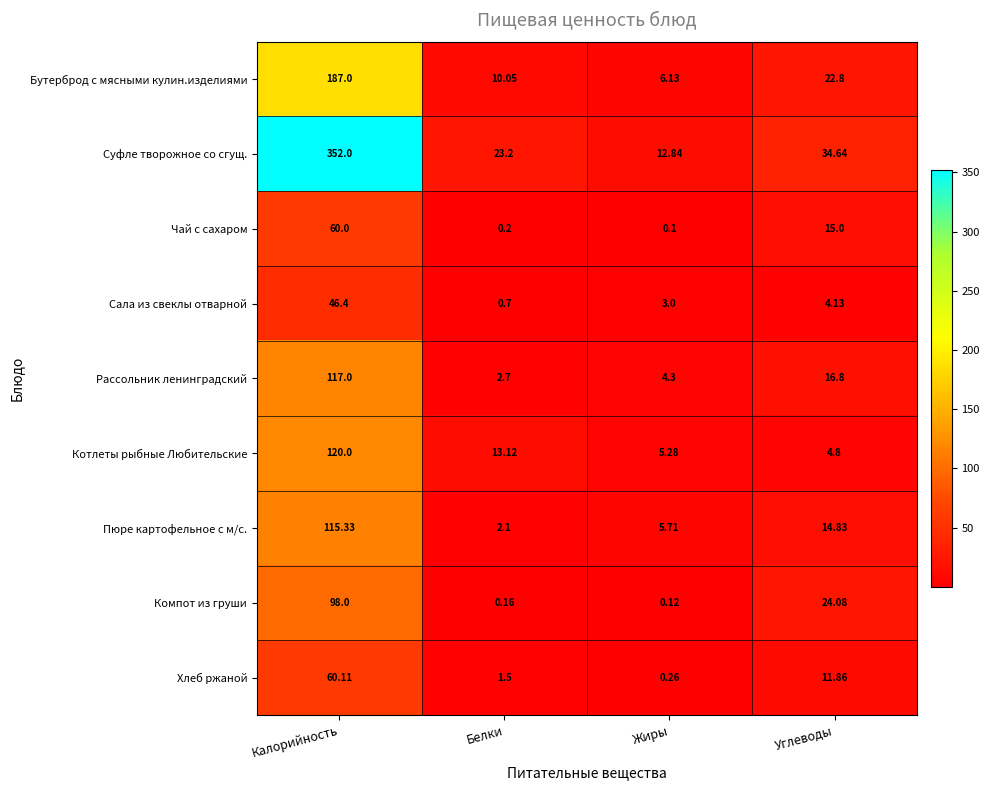

At Углеводы, list the series in order from largest to smallest.

Суфле творожное со сгущ., Компот из груши, Бутерброд с мясными кулин.изделиями, Рассольник ленинградский, Чай с сахаром, Пюре картофельное с м/с., Хлеб ржаной, Котлеты рыбные Любительские, Сала из свеклы отварной